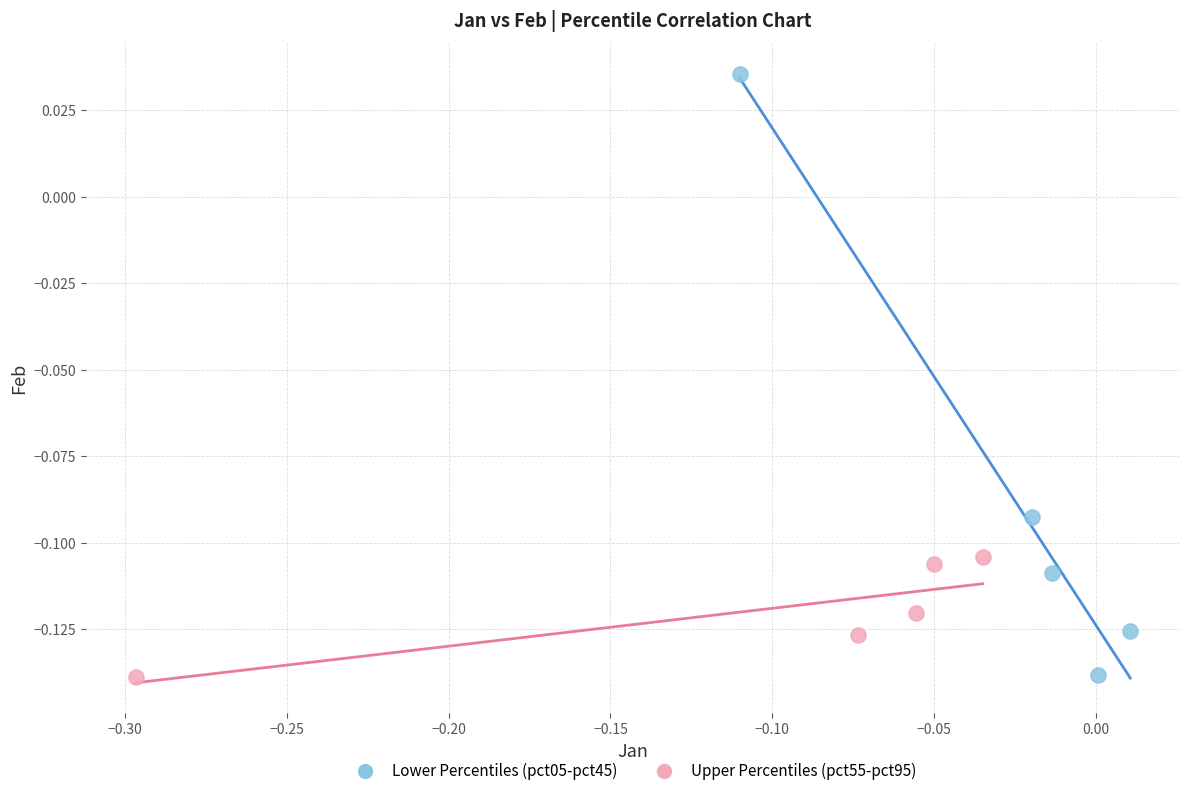

Which series contains the highest Y value?

Lower Percentiles (pct05-pct45)